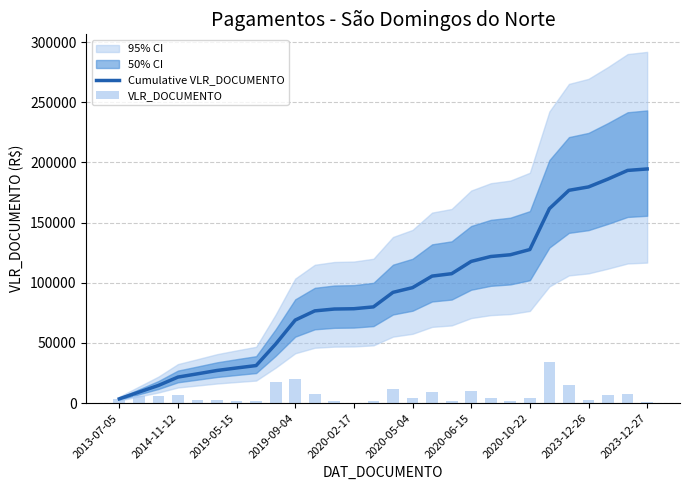

What is the difference between the second highest and minimum values in the Cumulative VLR_DOCUMENTO series?

189802.2